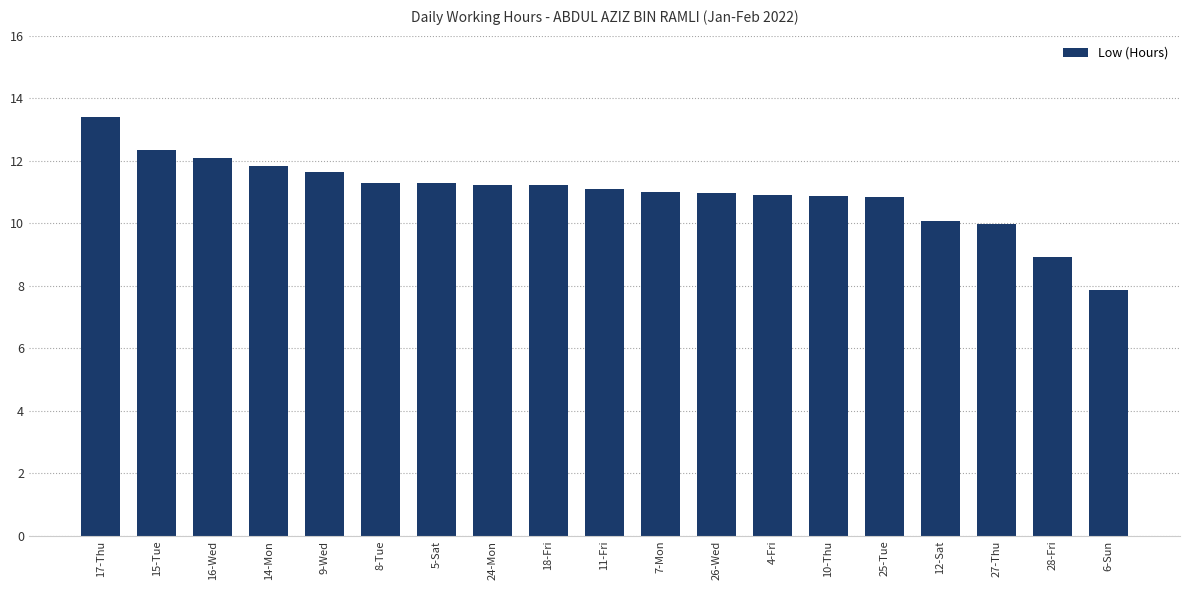

Count the number of data series in this chart.

1